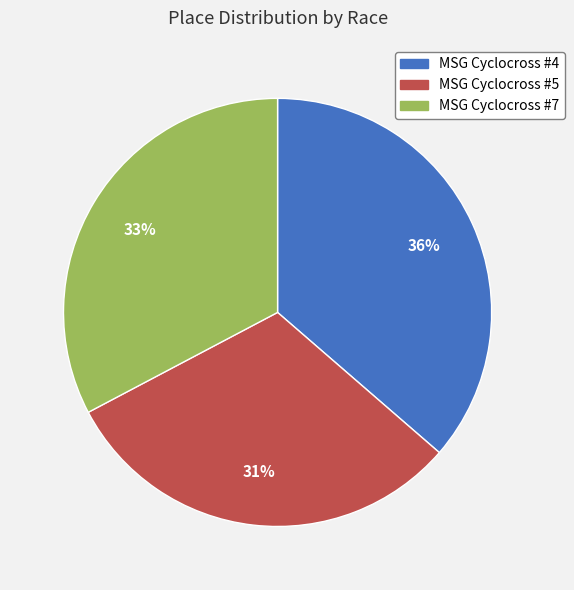

Is the sum of MSG Cyclocross #4 and MSG Cyclocross #7 greater than half?

Yes